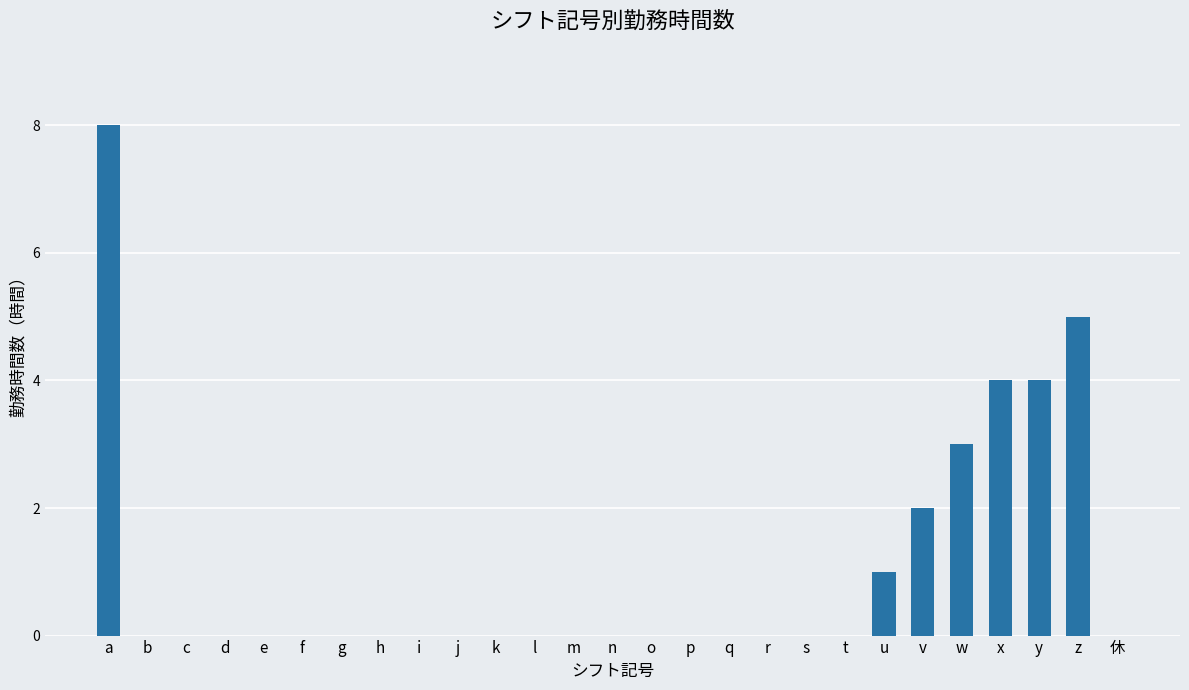

Does the chart contain stacked bars?

No